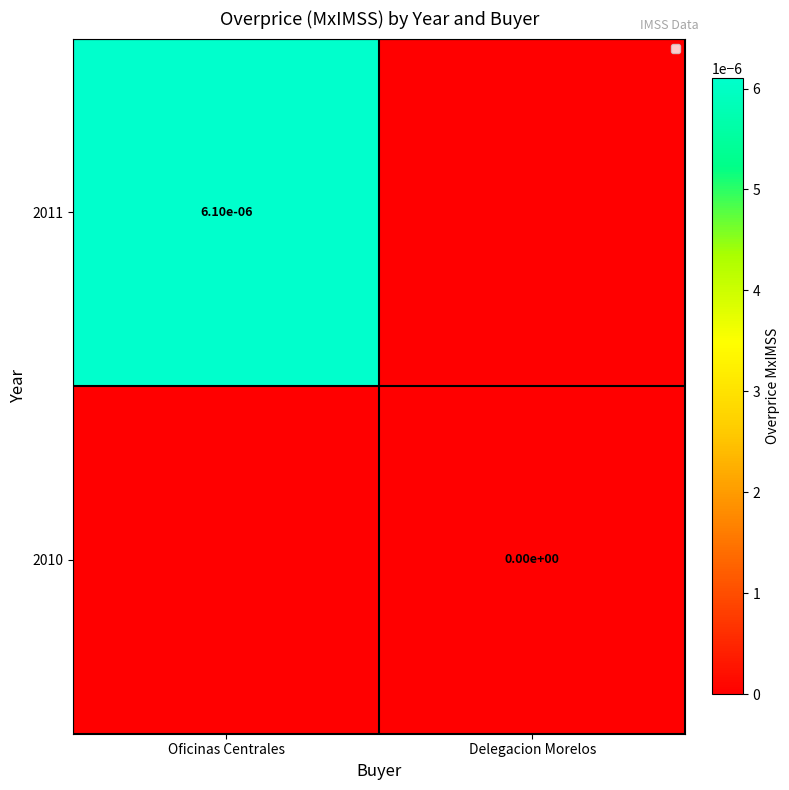

List the labels in order of 2010 value, largest first.

Oficinas Centrales, Delegacion Morelos